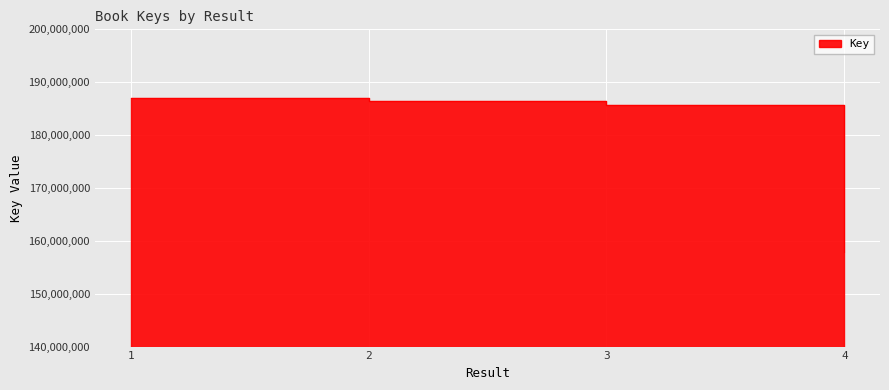

What is the sum of all values?

717042148